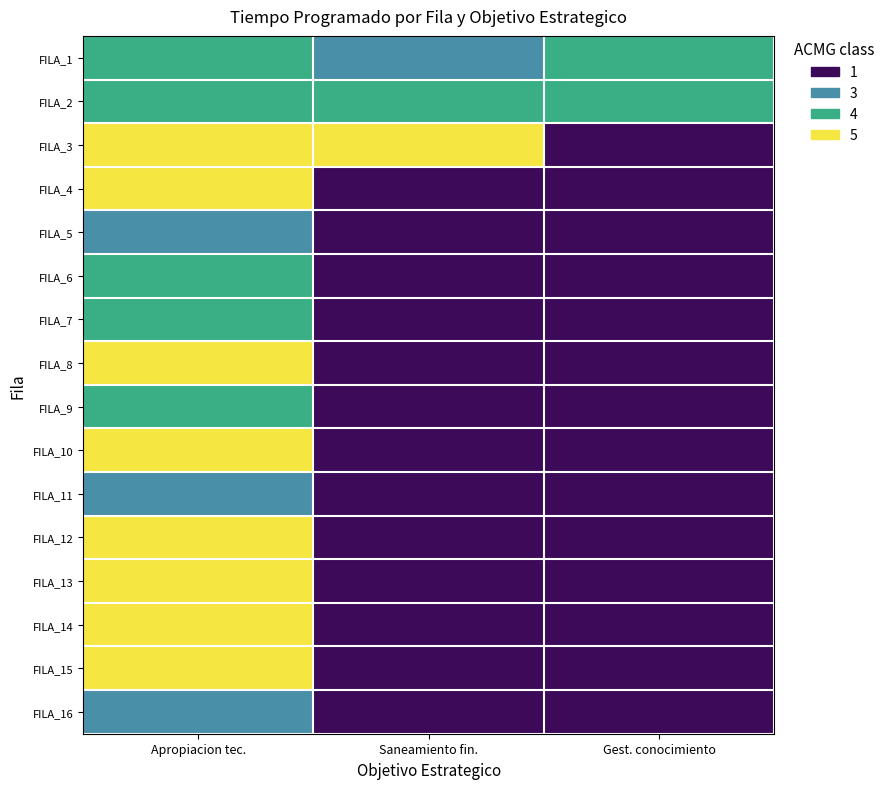

Reading right to left, transcribe all the data shown in this chart.

FILA_1: Gest. conocimiento=4	Saneamiento fin.=3	Apropiacion tec.=4
FILA_2: Gest. conocimiento=4	Saneamiento fin.=4	Apropiacion tec.=4
FILA_3: Gest. conocimiento=1	Saneamiento fin.=5	Apropiacion tec.=5
FILA_4: Gest. conocimiento=1	Saneamiento fin.=1	Apropiacion tec.=5
FILA_5: Gest. conocimiento=1	Saneamiento fin.=1	Apropiacion tec.=3
FILA_6: Gest. conocimiento=1	Saneamiento fin.=1	Apropiacion tec.=4
FILA_7: Gest. conocimiento=1	Saneamiento fin.=1	Apropiacion tec.=4
FILA_8: Gest. conocimiento=1	Saneamiento fin.=1	Apropiacion tec.=5
FILA_9: Gest. conocimiento=1	Saneamiento fin.=1	Apropiacion tec.=4
FILA_10: Gest. conocimiento=1	Saneamiento fin.=1	Apropiacion tec.=5
FILA_11: Gest. conocimiento=1	Saneamiento fin.=1	Apropiacion tec.=3
FILA_12: Gest. conocimiento=1	Saneamiento fin.=1	Apropiacion tec.=5
FILA_13: Gest. conocimiento=1	Saneamiento fin.=1	Apropiacion tec.=5
FILA_14: Gest. conocimiento=1	Saneamiento fin.=1	Apropiacion tec.=5
FILA_15: Gest. conocimiento=1	Saneamiento fin.=1	Apropiacion tec.=5
FILA_16: Gest. conocimiento=1	Saneamiento fin.=1	Apropiacion tec.=3